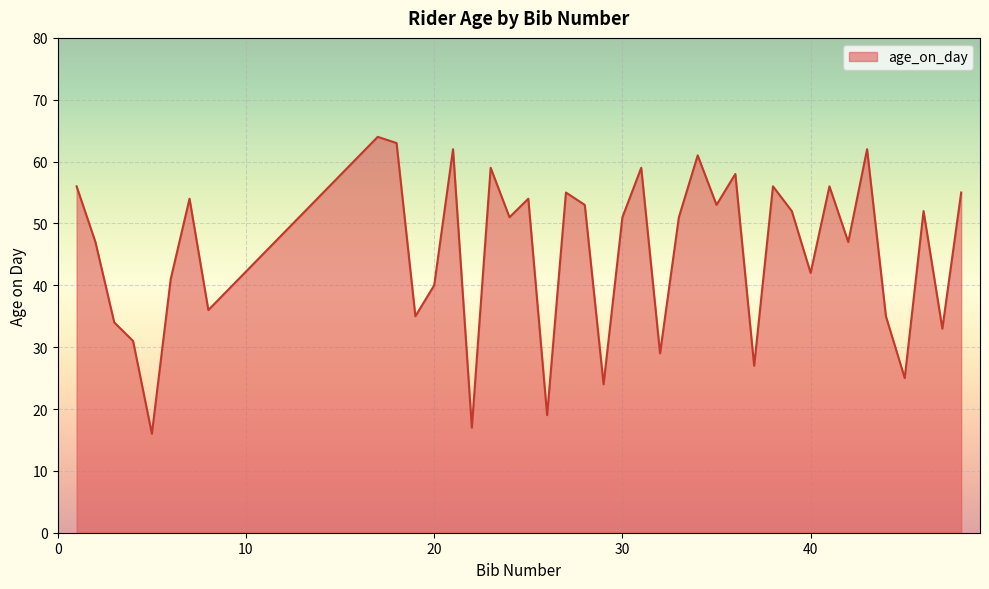

Reading right to left, what are all the values shown in this chart?

55	33	52	25	35	62	47	56	42	52	56	27	58	53	61	51	29	59	51	24	53	55	19	54	51	59	17	62	40	35	63	64	36	54	41	16	31	34	47	56